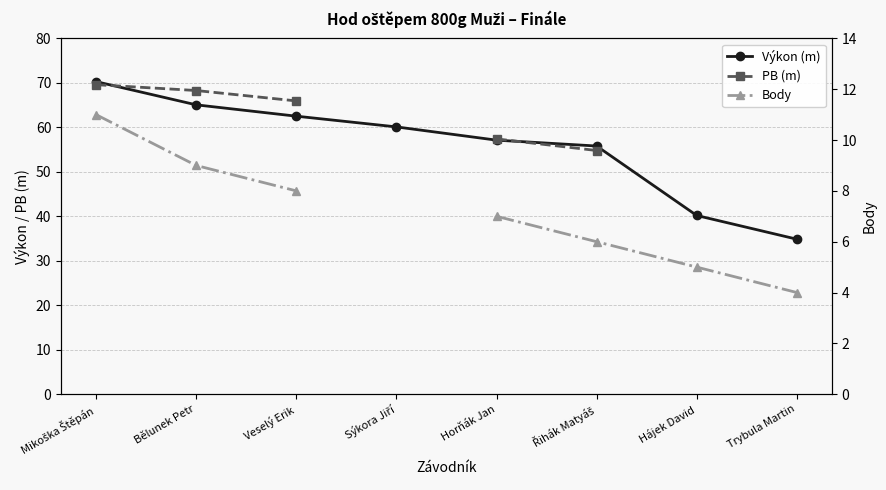

What is the average value of the Výkon (m) series?

55.7